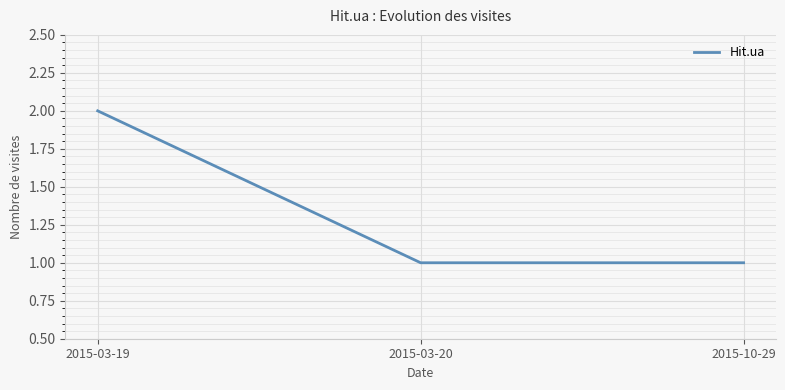

What is the maximum value shown in the chart?

2